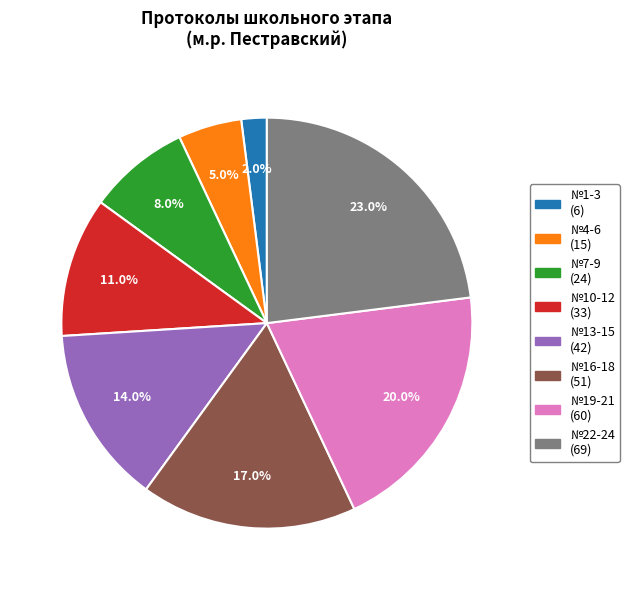

Does any single category account for the majority?

No